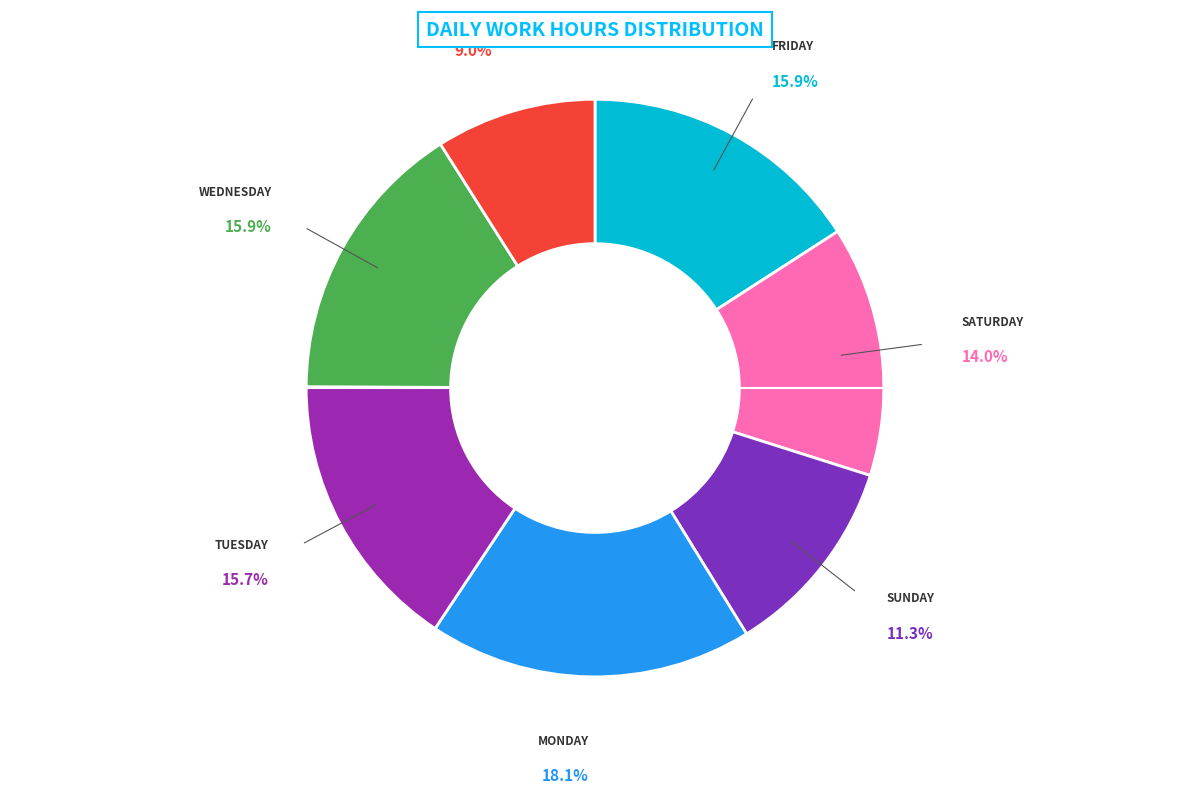

Which slice is the largest?

8-Mon